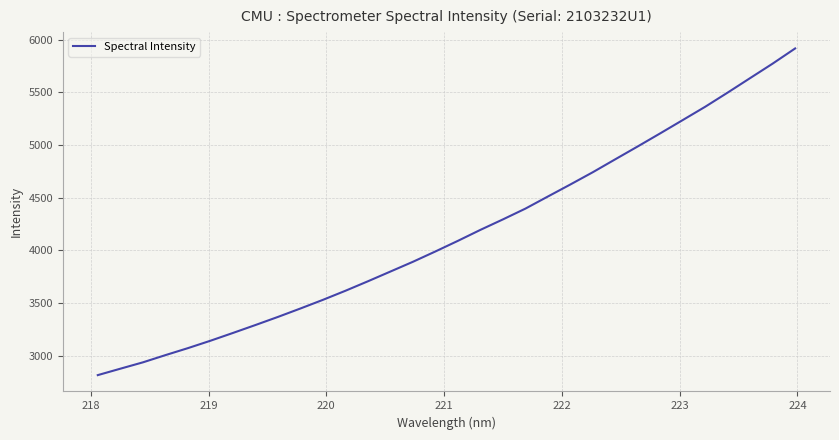

What is the smallest value displayed?

2816.3